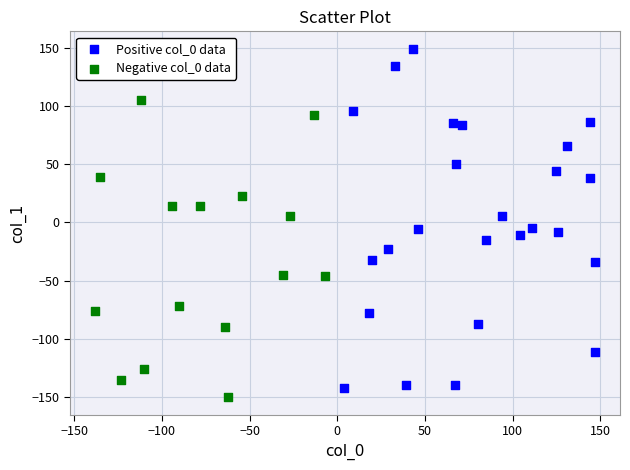

Which series has the widest spread of Y values?

Positive col_0 data